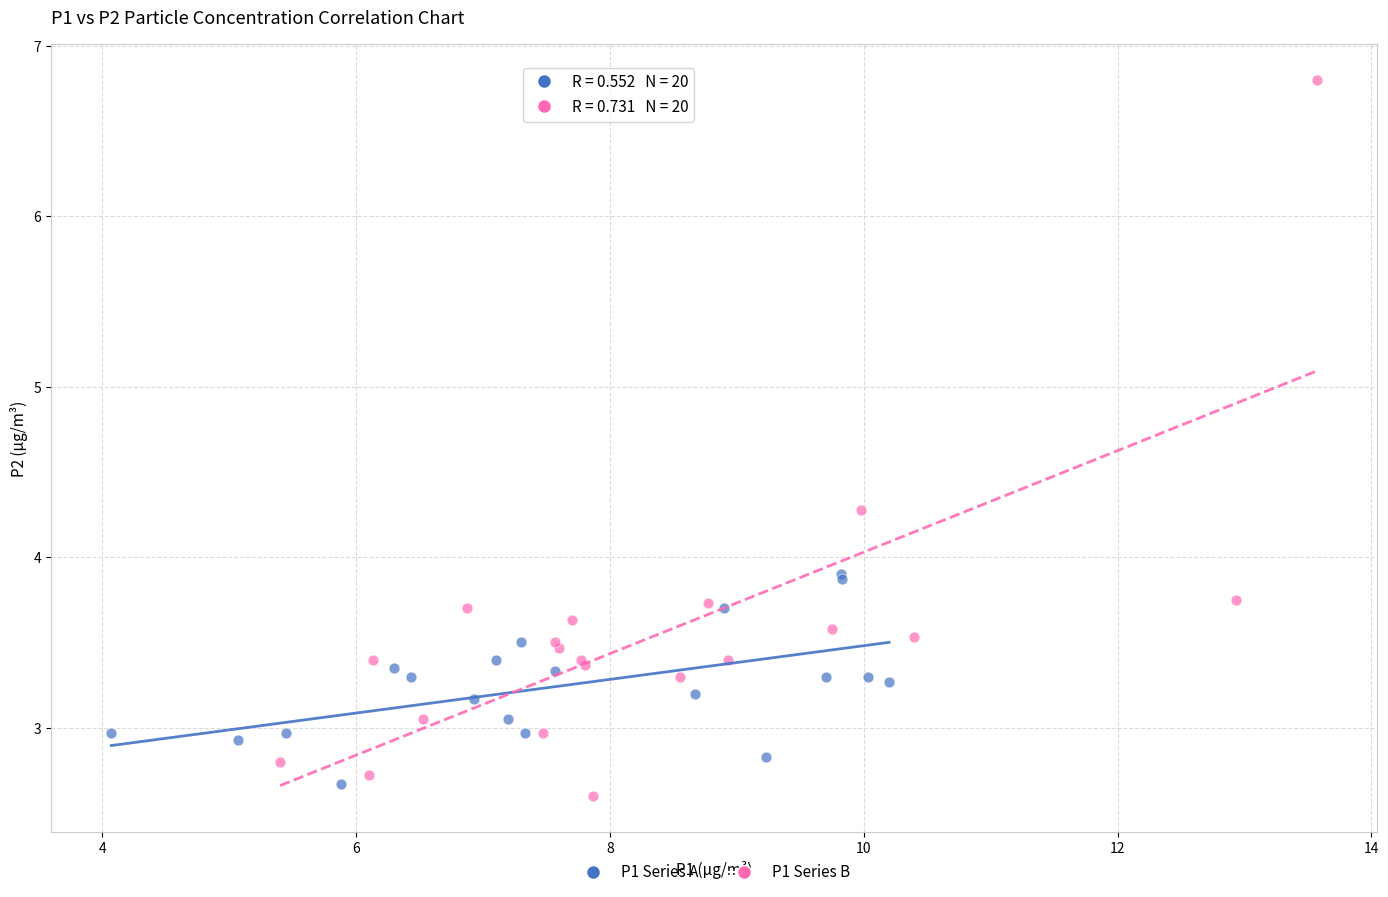

Which series has the widest spread of Y values?

P1 Series B